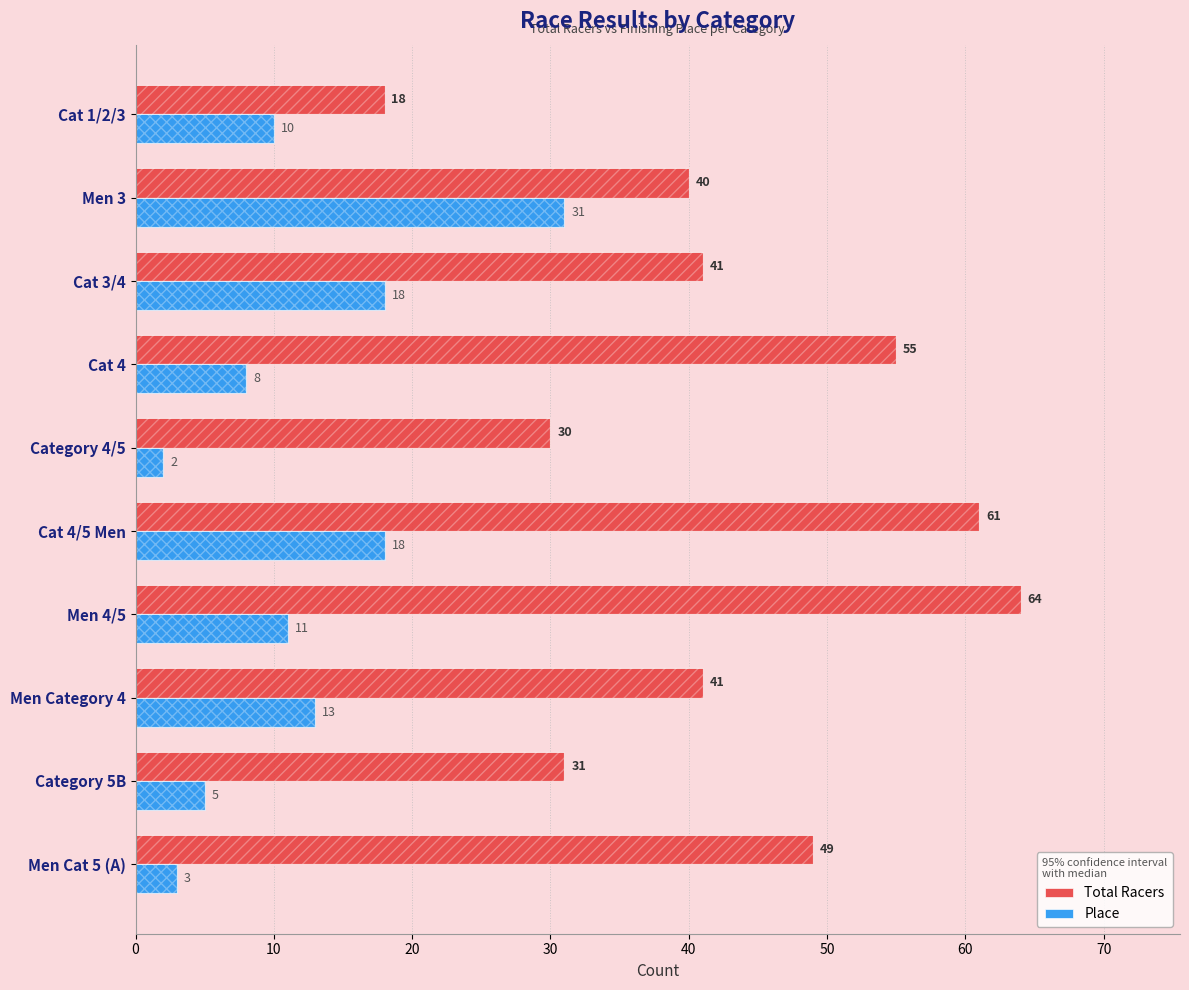

What position from the left is Category 4/5?

6